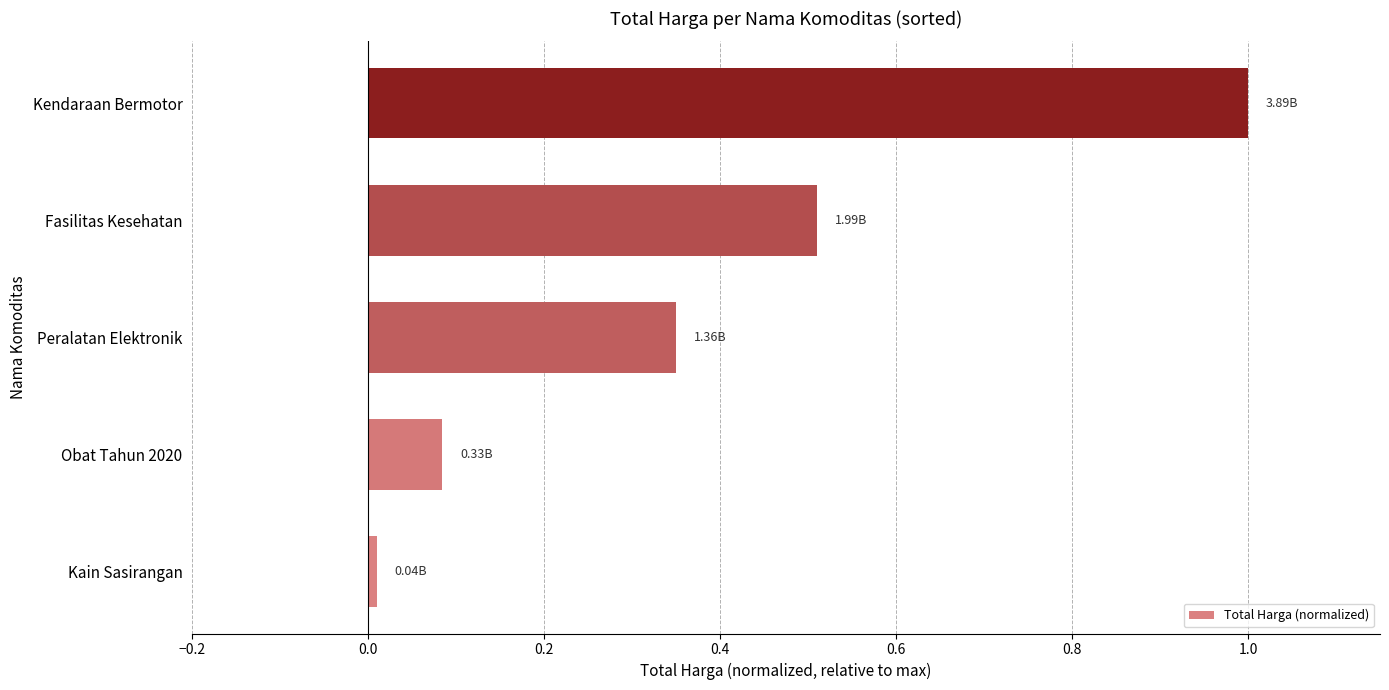

What is the difference between the second highest and minimum values?

0.5